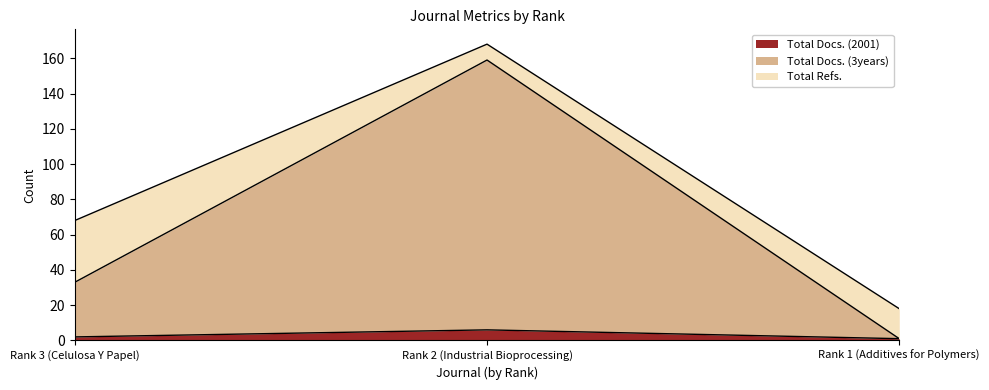

Which series has the widest spread of values?

Total Docs. (3years)